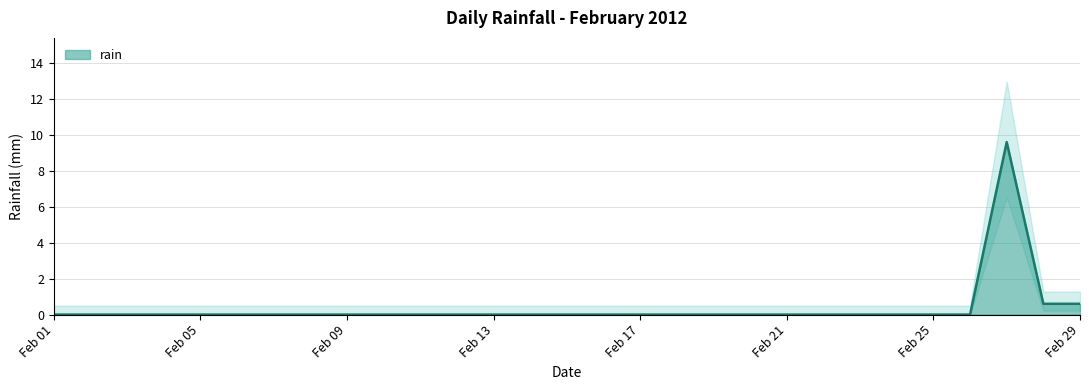

Rank the categories by value from highest to lowest.

2012-02-27, 2012-02-28, 2012-02-29, 2012-02-01, 2012-02-02, 2012-02-03, 2012-02-04, 2012-02-05, 2012-02-06, 2012-02-07, 2012-02-08, 2012-02-09, 2012-02-10, 2012-02-11, 2012-02-12, 2012-02-13, 2012-02-14, 2012-02-15, 2012-02-16, 2012-02-17, 2012-02-18, 2012-02-19, 2012-02-20, 2012-02-21, 2012-02-22, 2012-02-23, 2012-02-24, 2012-02-25, 2012-02-26